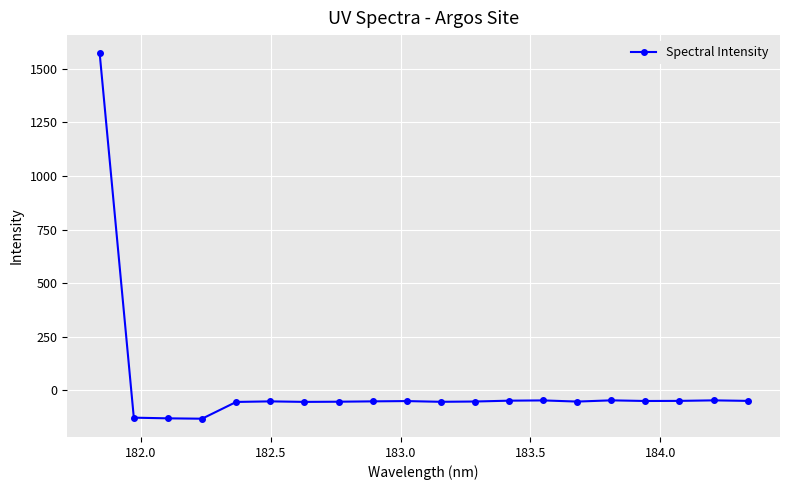

True or false: there are more than 2 points higher than both neighbors.

True